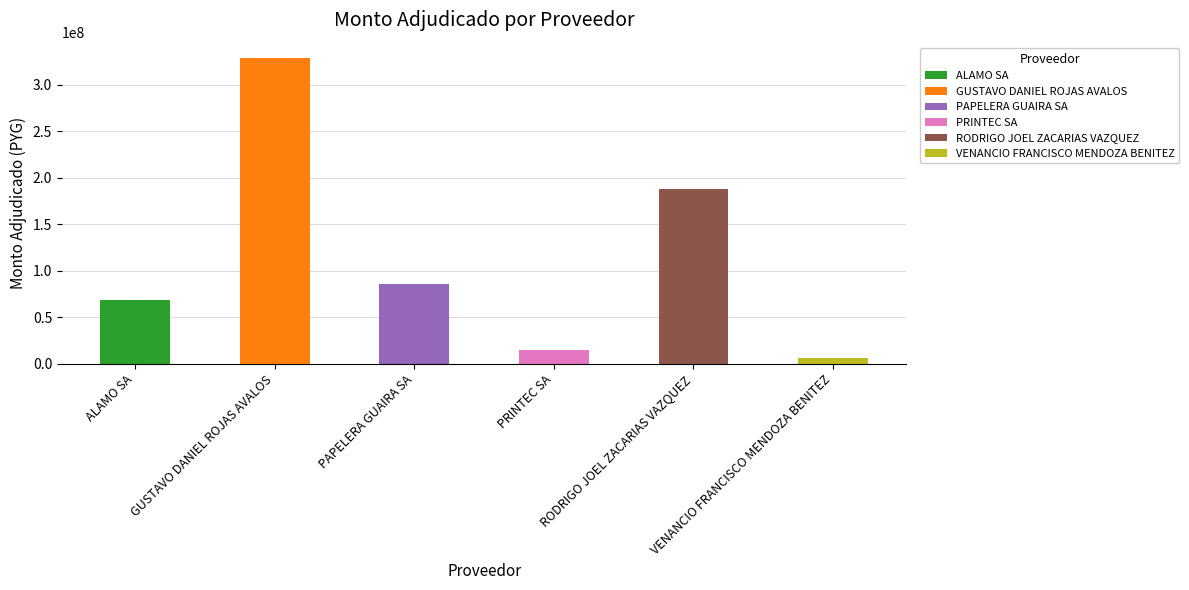

What is the label of the 1st bar from the left?

ALAMO SA